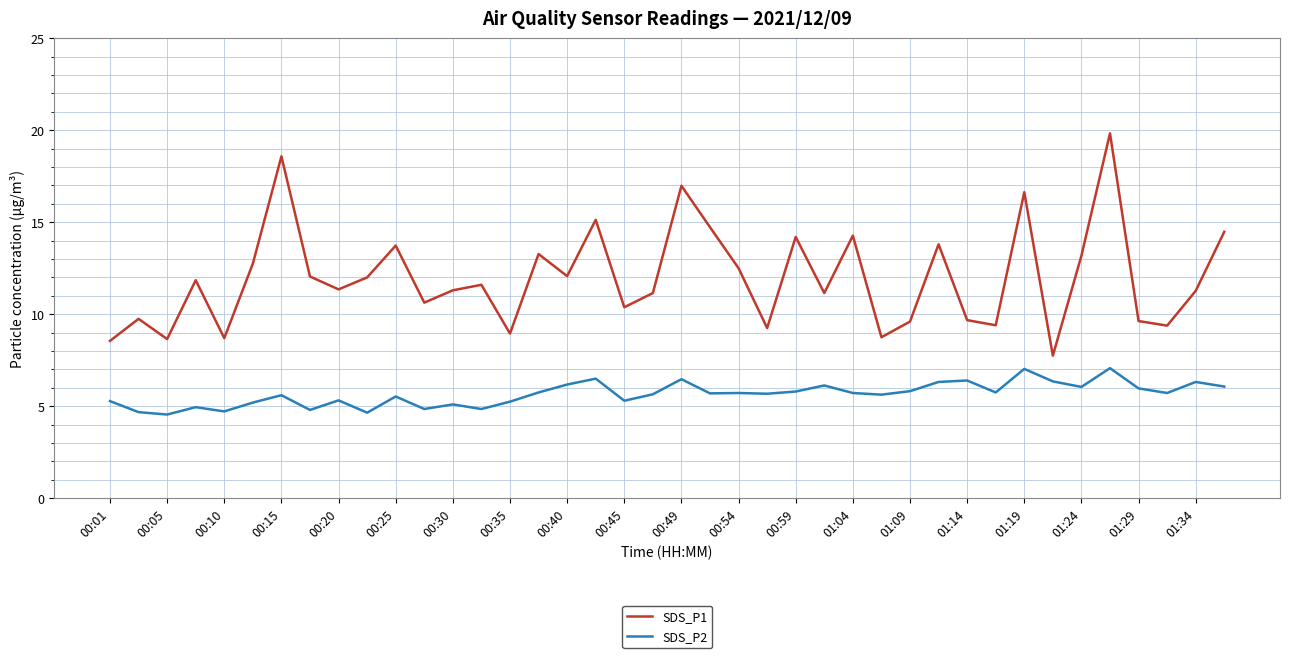

Rank the series by their average value, from highest to lowest.

SDS_P1, SDS_P2